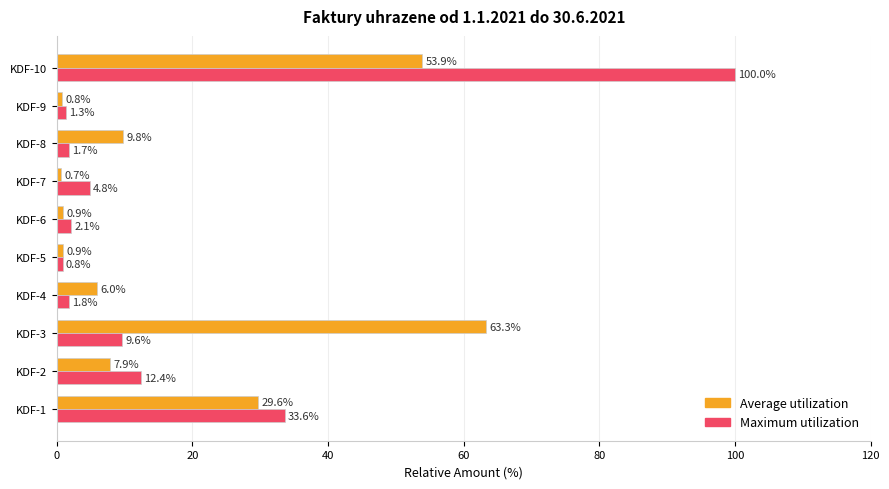

How many data points in Maximum utilization are less than 4?

5